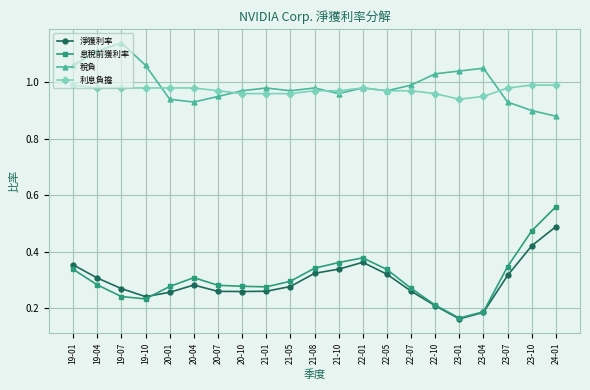

How many lines are shown in the chart?

4